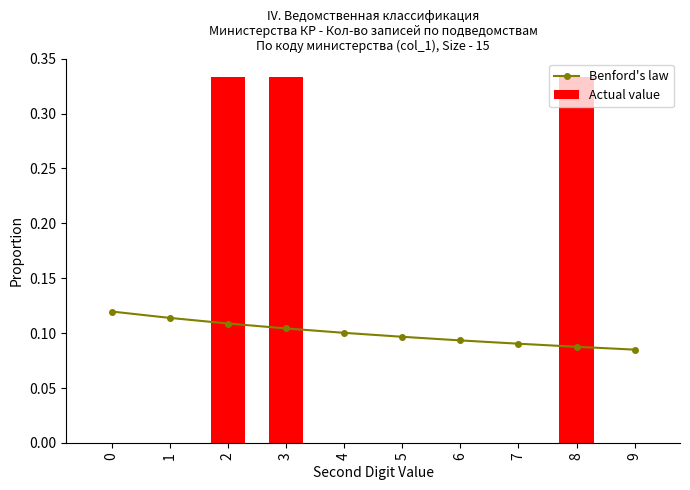

How many Benford's law values are between 0 and 1?

10